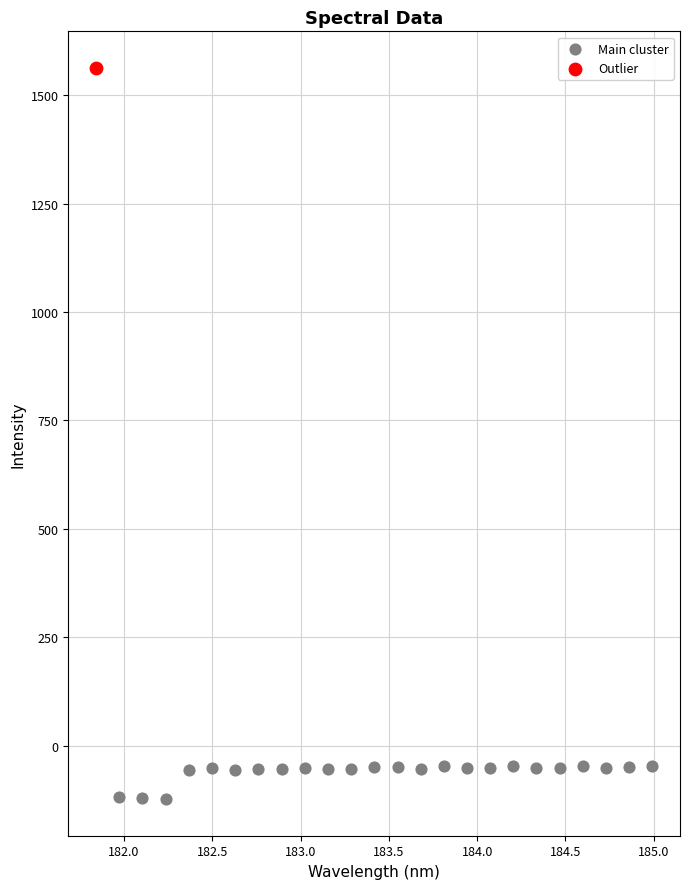

What are all the series names shown in the legend?

Main cluster, Outlier